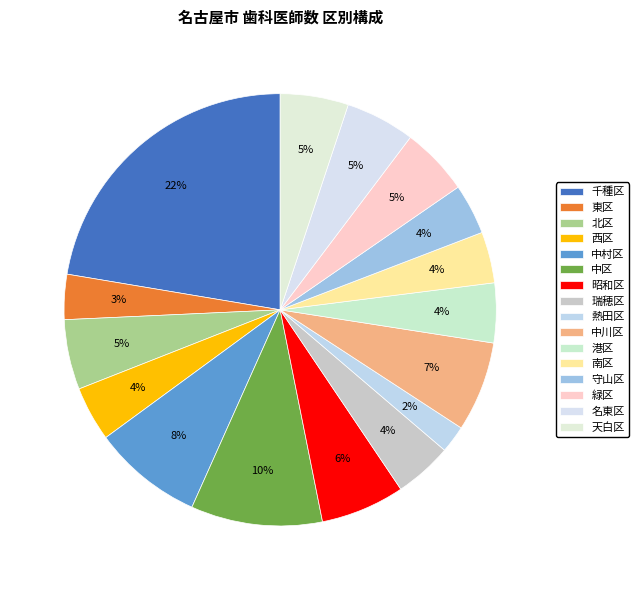

To the nearest percent, what portion does 中区 represent?

10%